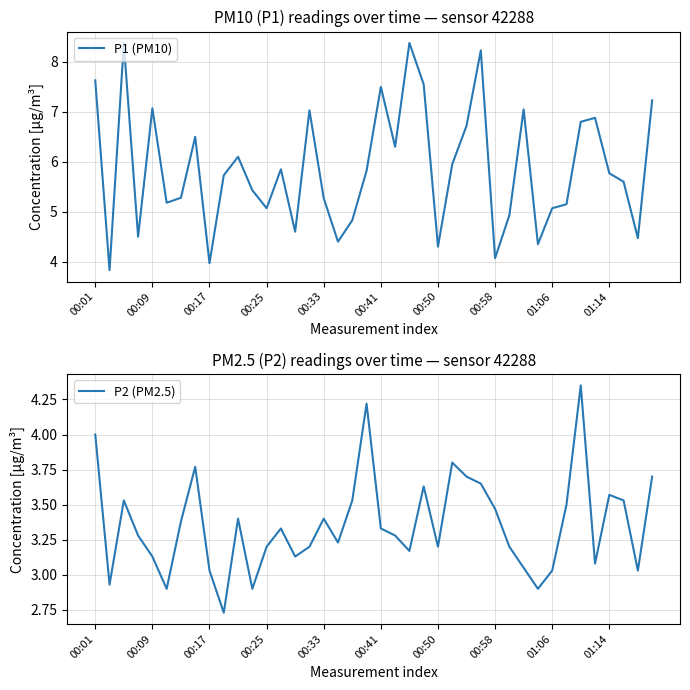

True or false: P2 (PM2.5) has more than 1 interior local peaks.

True